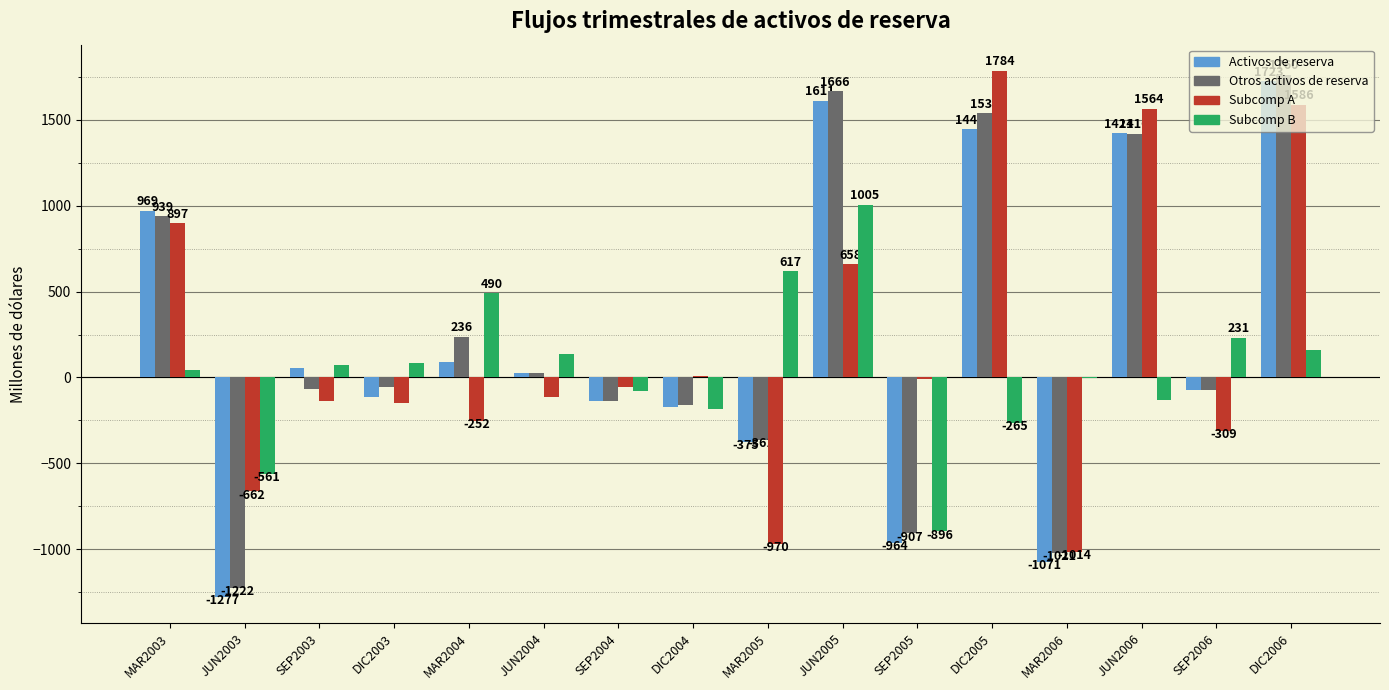

Between MAR2003 and SEP2005, which series saw the biggest shift?

Activos de reserva